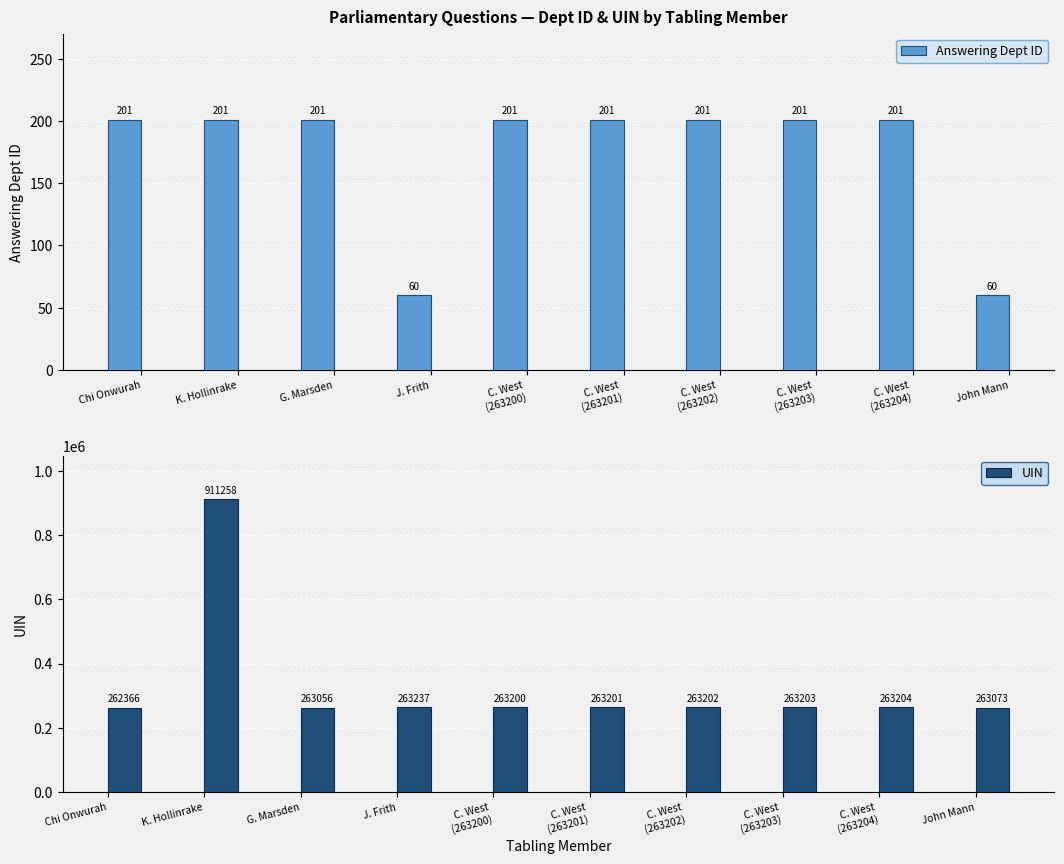

What is the total value across all series at K. Hollinrake?

911459